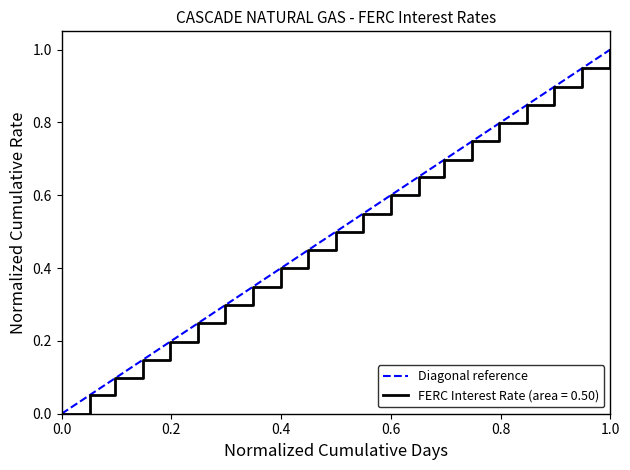

What is the maximum value for FERC Interest Rate (area = 0.50)?

1.0